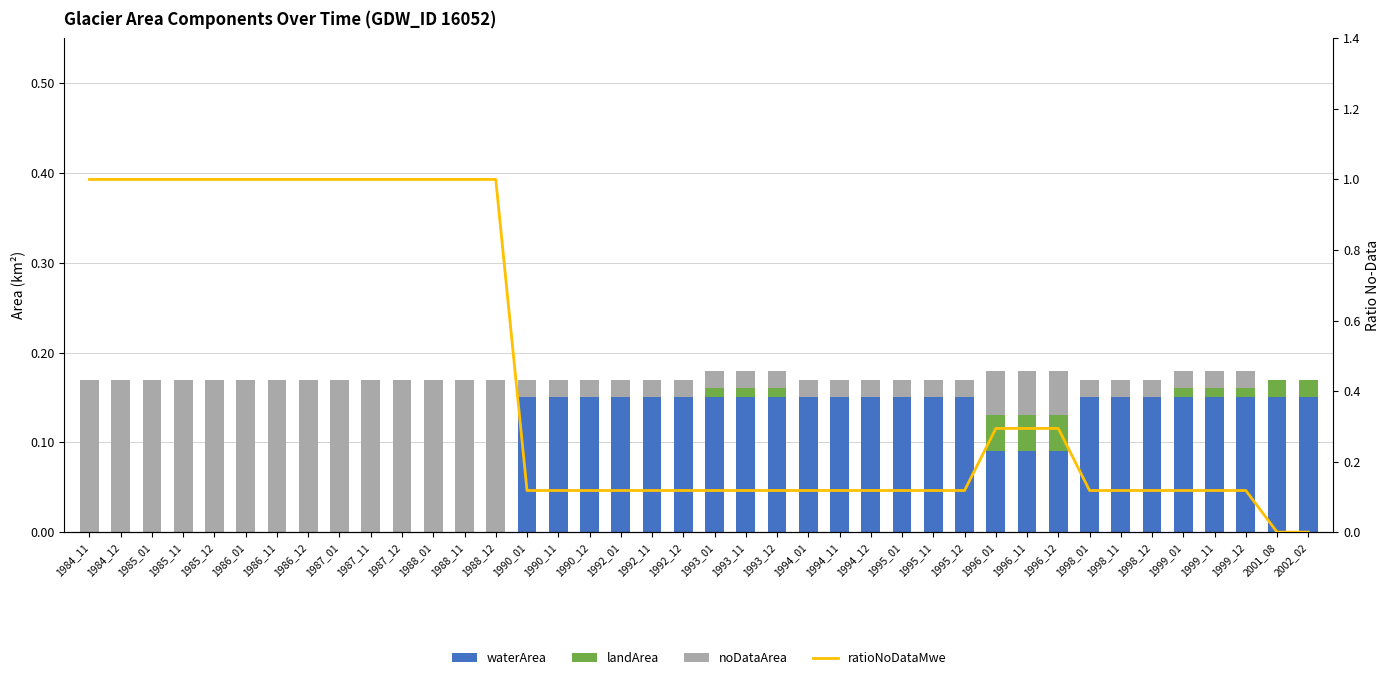

True or false: landArea has a value of 0.0 at 1994_01.

True